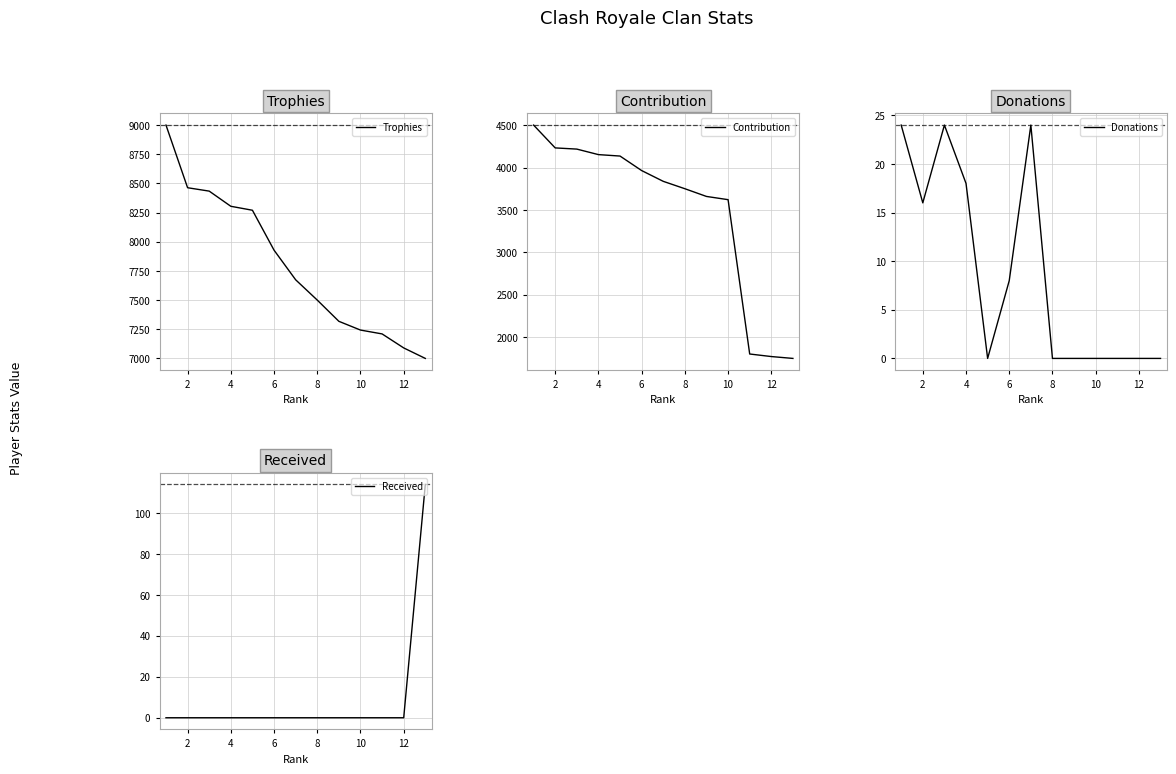

Which series has the largest total across all categories?

Trophies